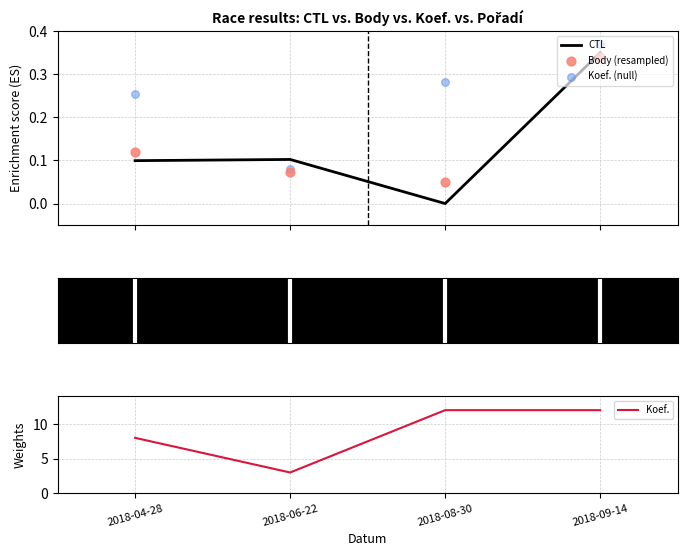

What is the total value across all series at 2018-09-14?

13.1